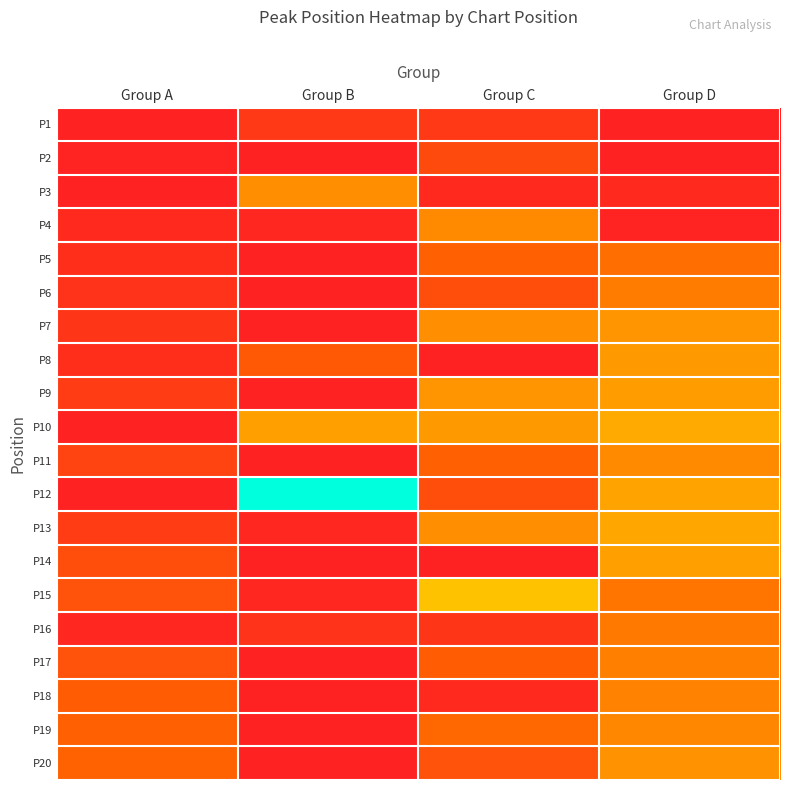

At Group B, list the series in order from smallest to largest.

P2, P5, P6, P7, P9, P11, P14, P17, P18, P19, P20, P4, P13, P15, P16, P1, P8, P3, P10, P12